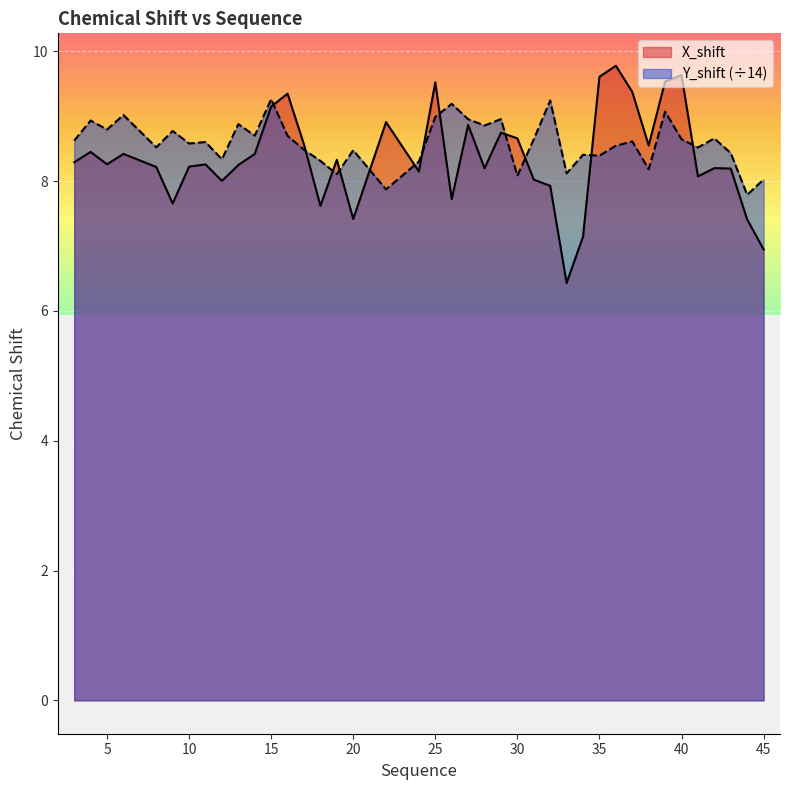

Which has a higher value, 24 or 33?

24